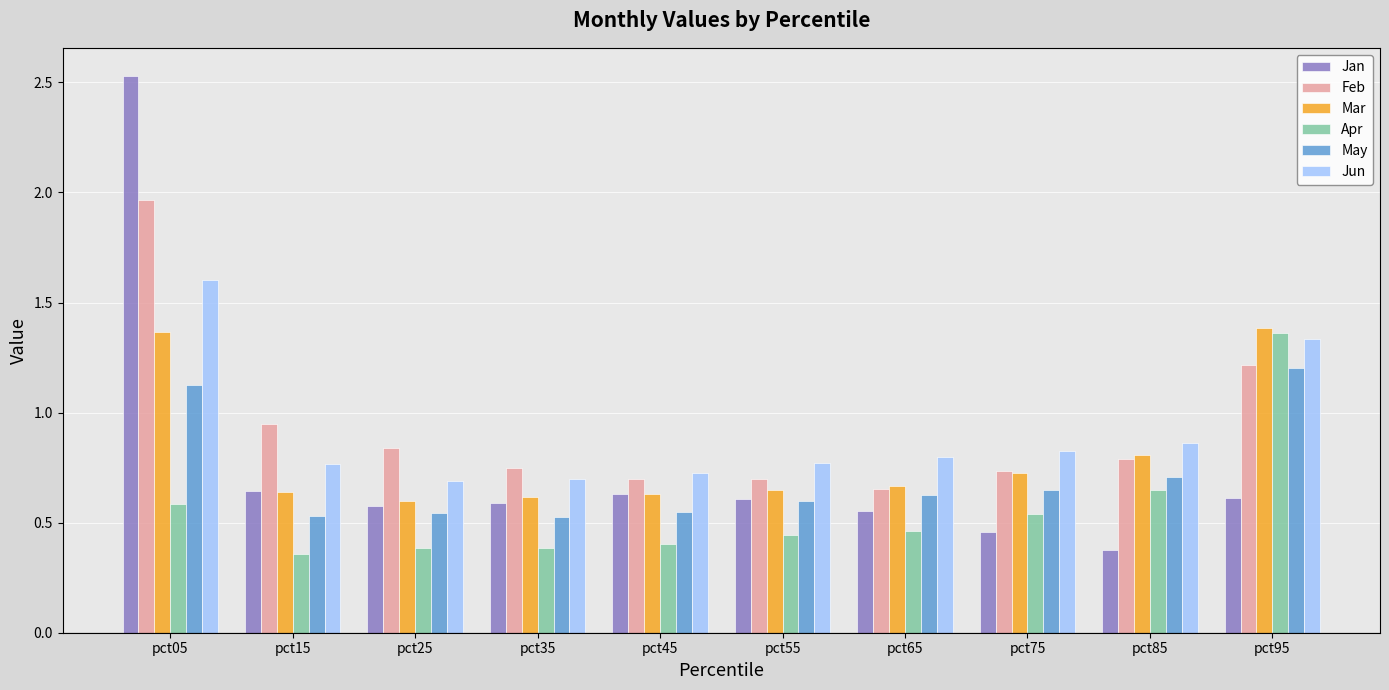

How many groups of bars are there?

10